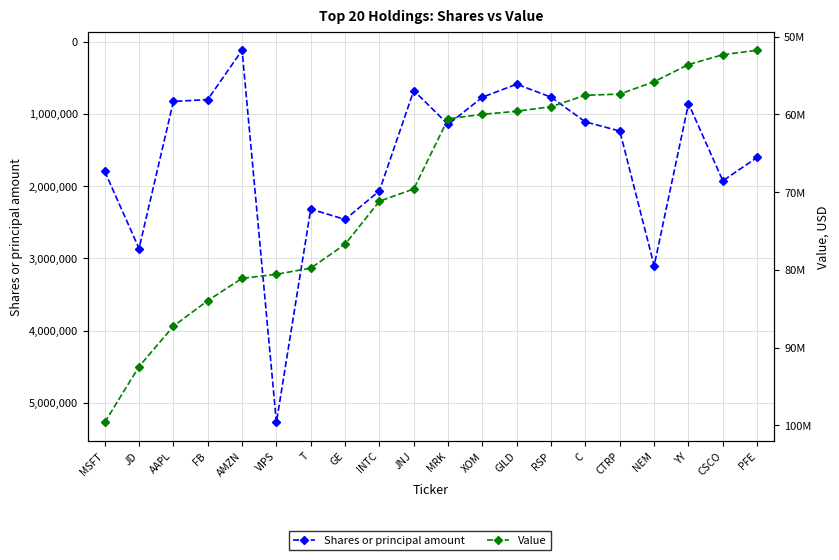

At which category is the sum across all series the highest?

MSFT